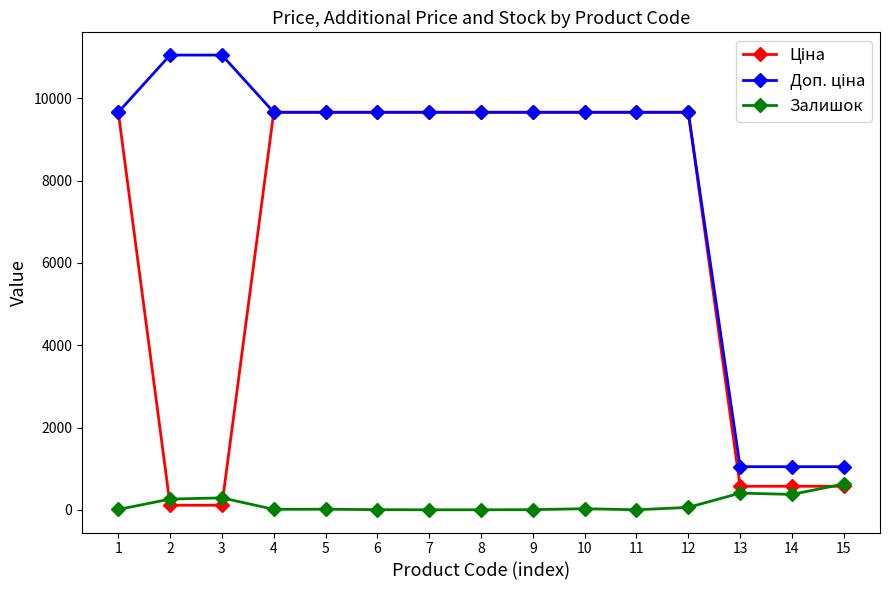

What is the total value across all series at 14?

1993.6